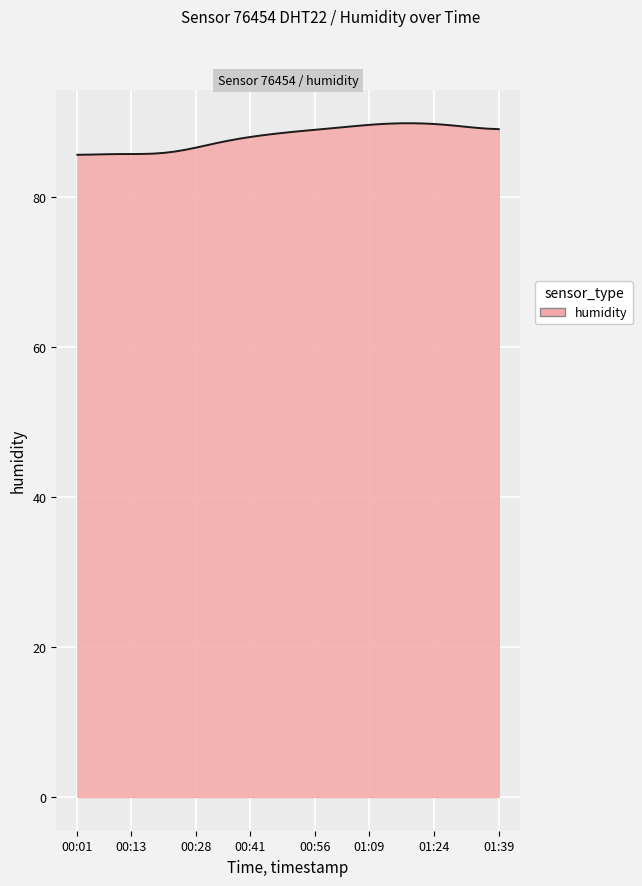

What is the difference between the maximum and minimum values?

4.2